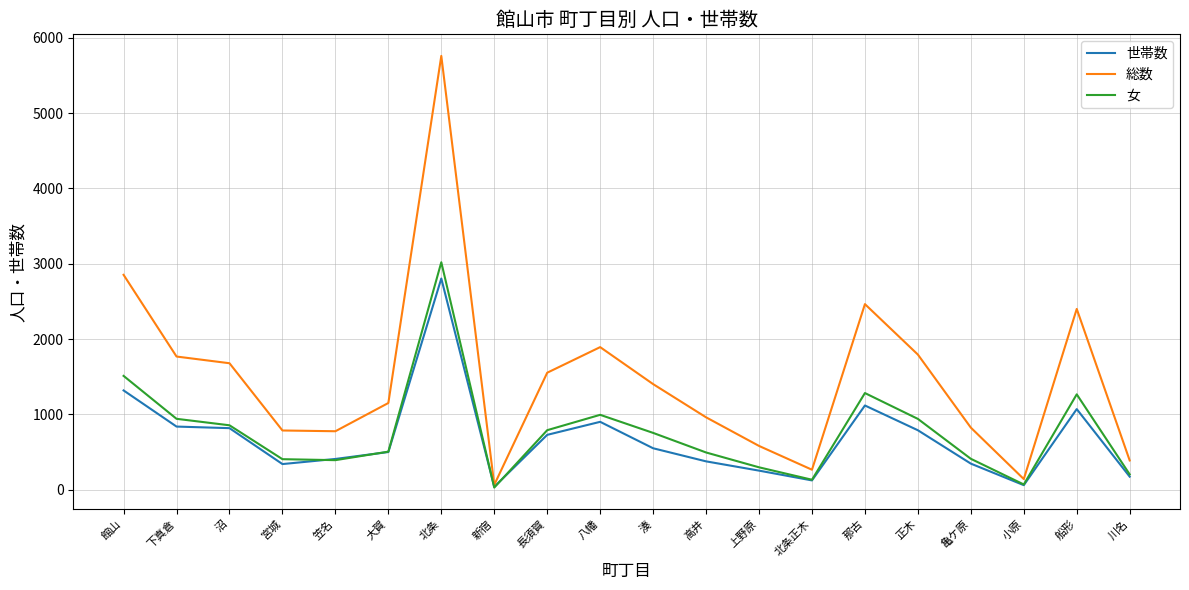

What position from the right is 北条正木?

7